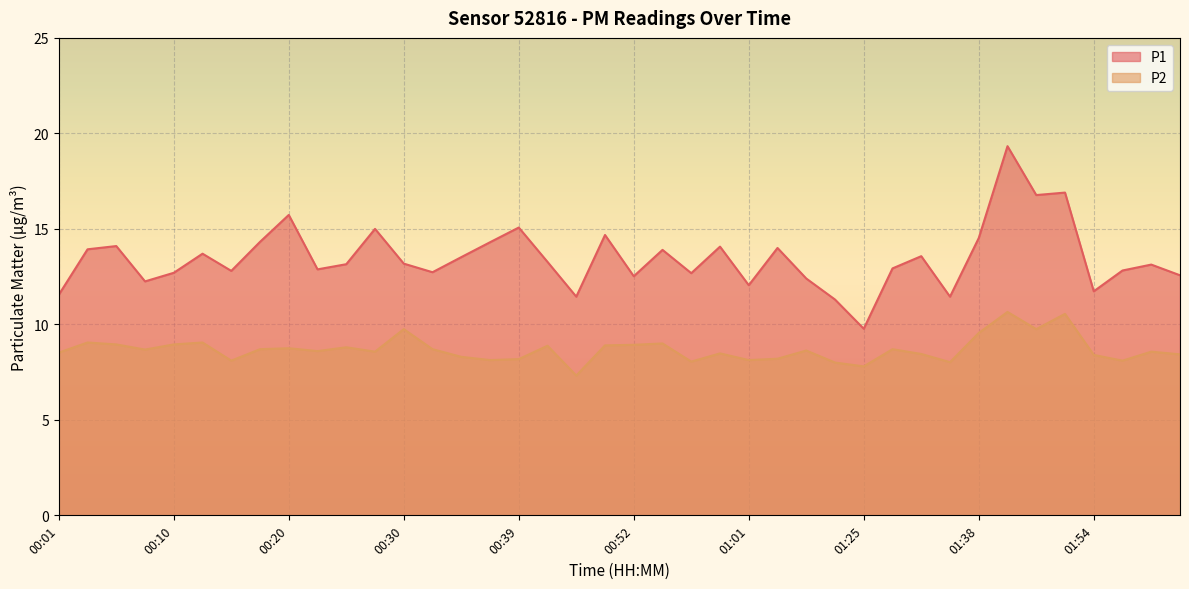

What is the value of the P2 point at the 39th from the left?

8.6